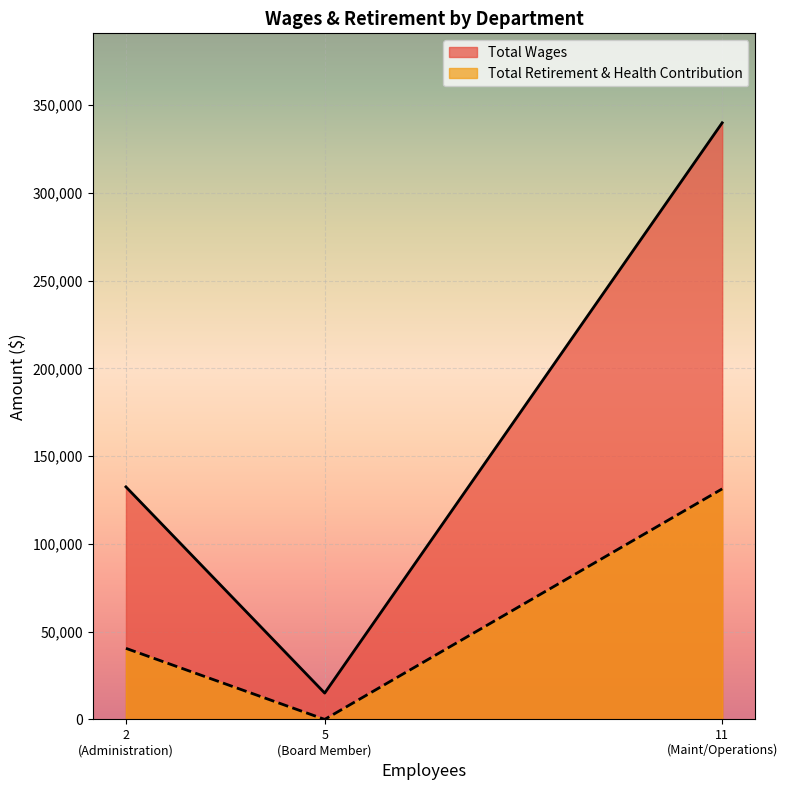

Between Maint/Operations and Board Member, which is larger?

Maint/Operations